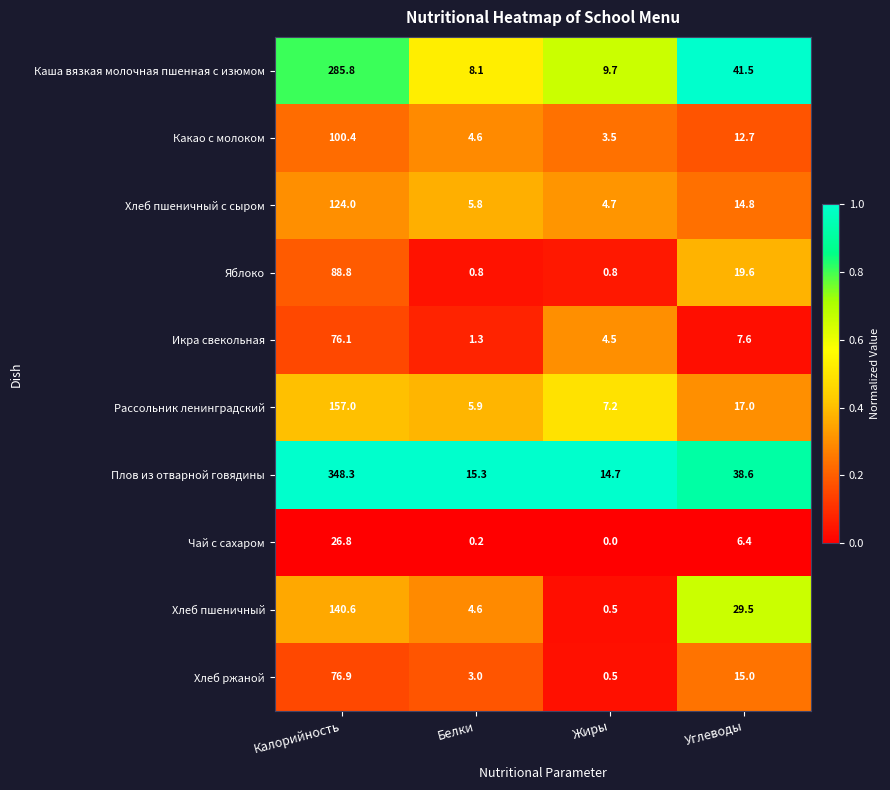

Rank the series at Углеводы from lowest to highest value.

Чай с сахаром, Икра свекольная, Какао с молоком, Хлеб пшеничный с сыром, Хлеб ржаной, Рассольник ленинградский, Яблоко, Хлеб пшеничный, Плов из отварной говядины, Каша вязкая молочная пшенная с изюмом